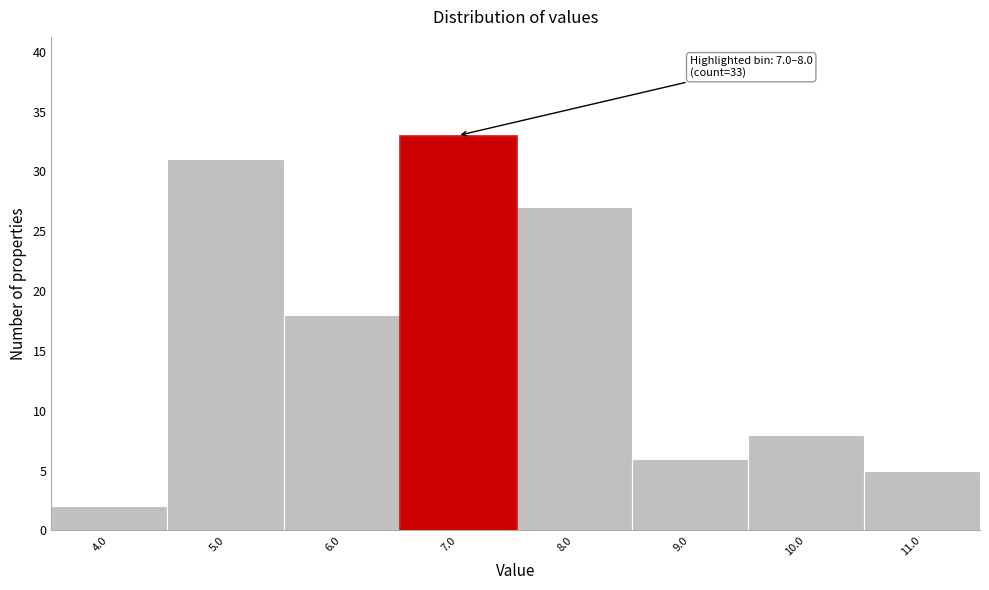

Reading right to left, list all the values displayed in this chart.

11.0=5	10.0=8	9.0=6	8.0=27	7.0=33	6.0=18	5.0=31	4.0=2